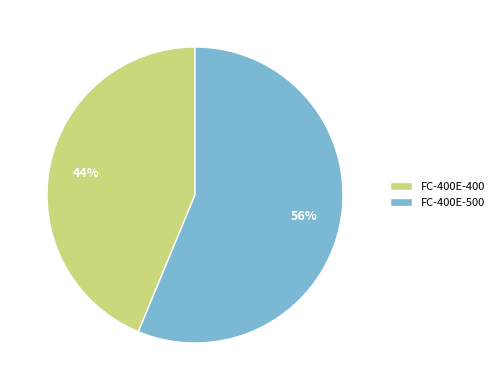

Combined, do FC-400E-500 and FC-400E-400 account for over 50%?

Yes